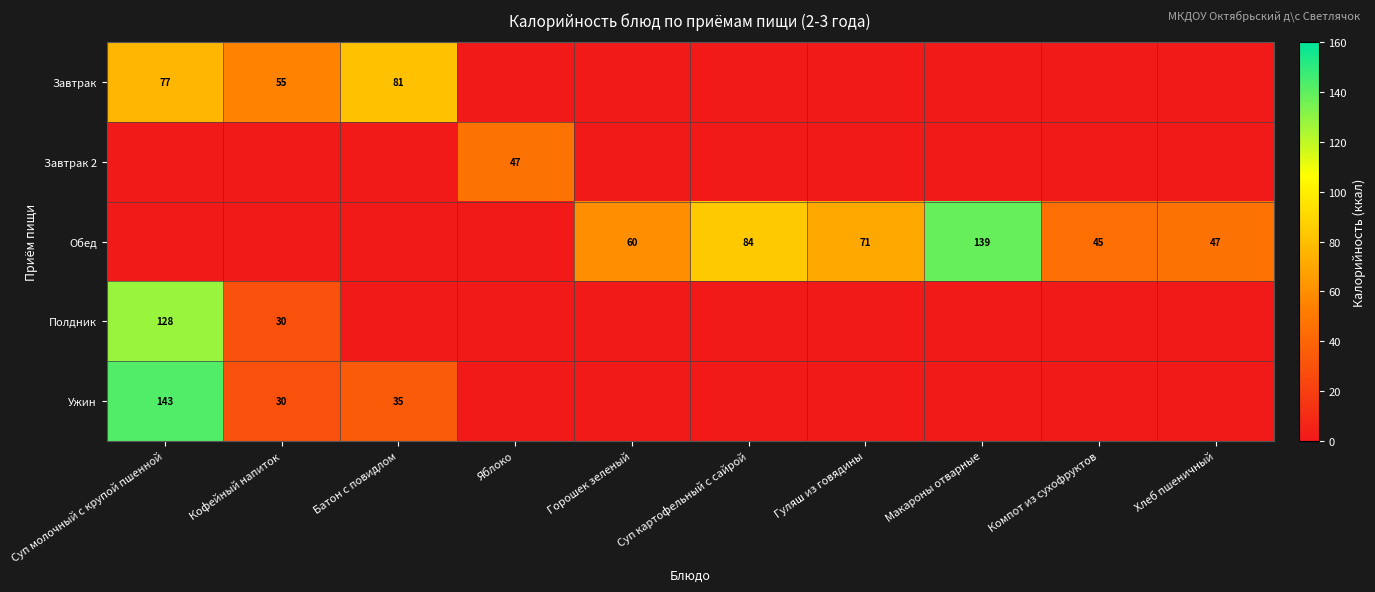

Is it true that Обед equals 40 at Суп картофельный с сайрой?

False